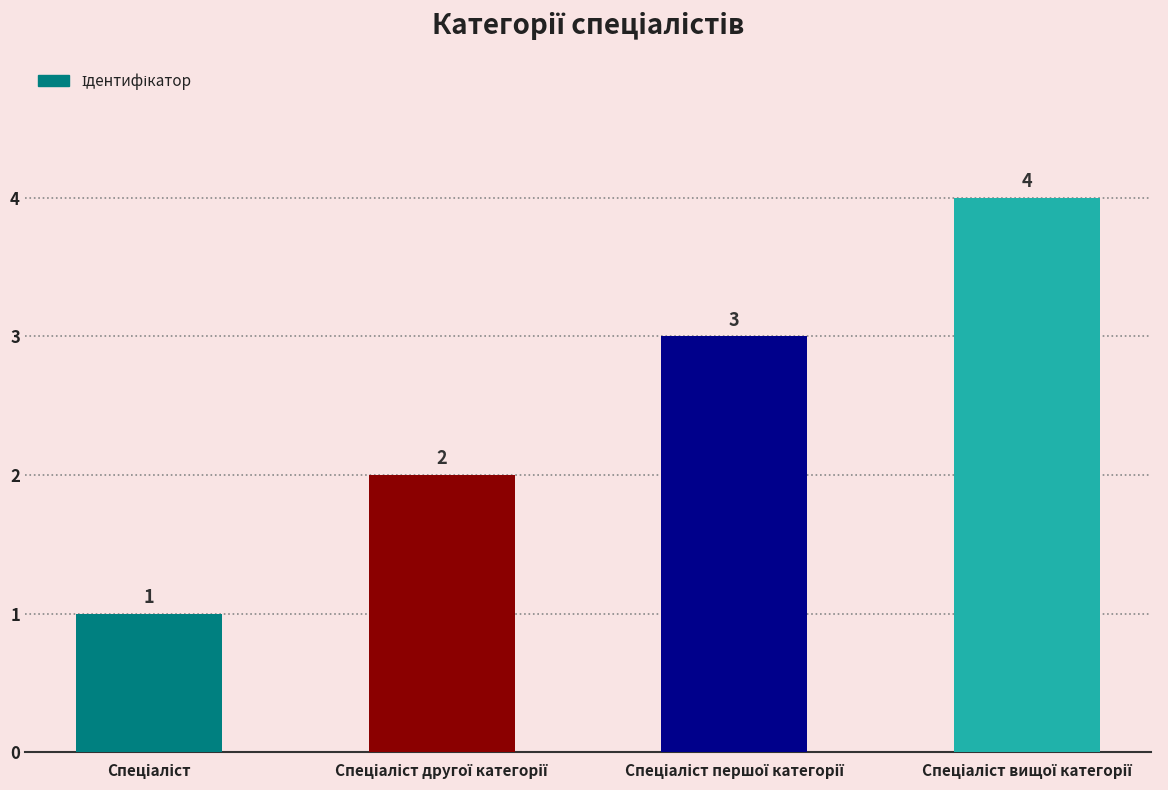

Count the values in the range 2 to 4.

3